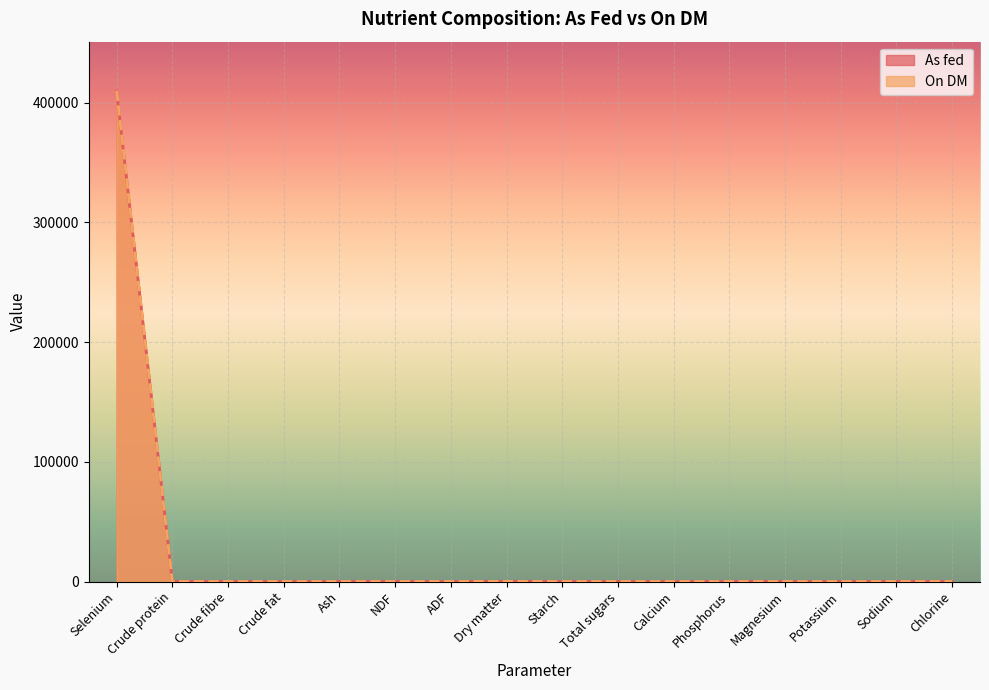

Is the value of On DM at Crude protein greater than the value of As fed at Total sugars?

No